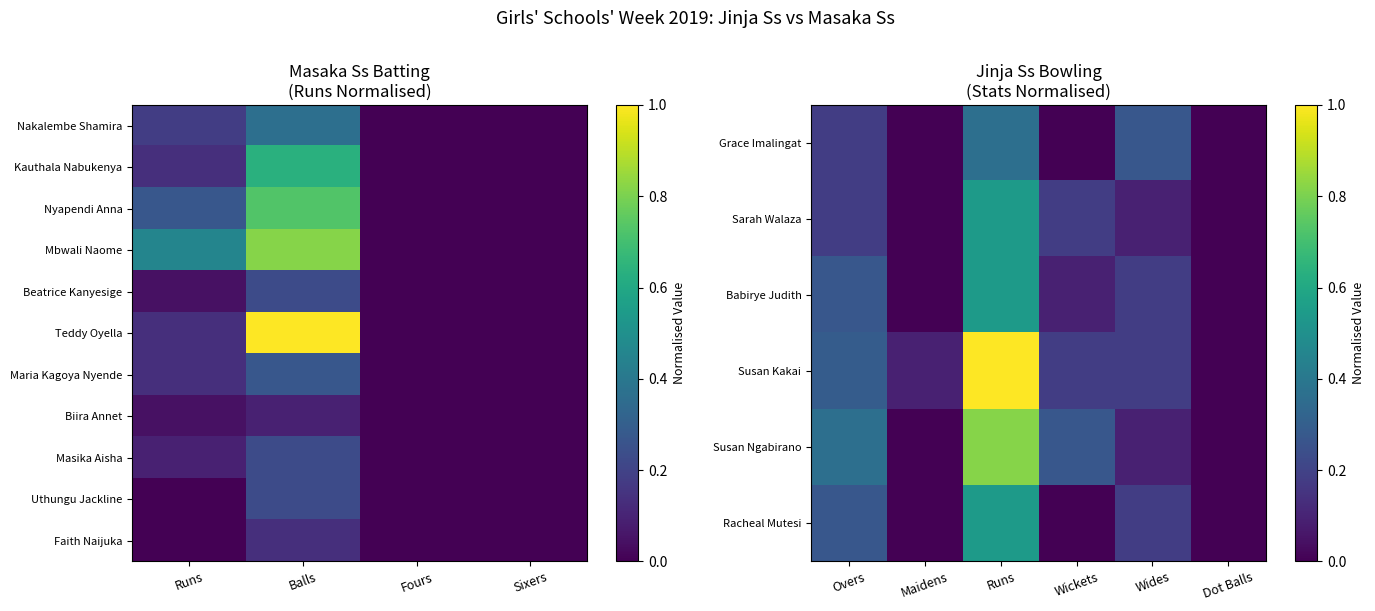

What is the sum of the Nyapendi Anna values at Runs and Balls?

1.0